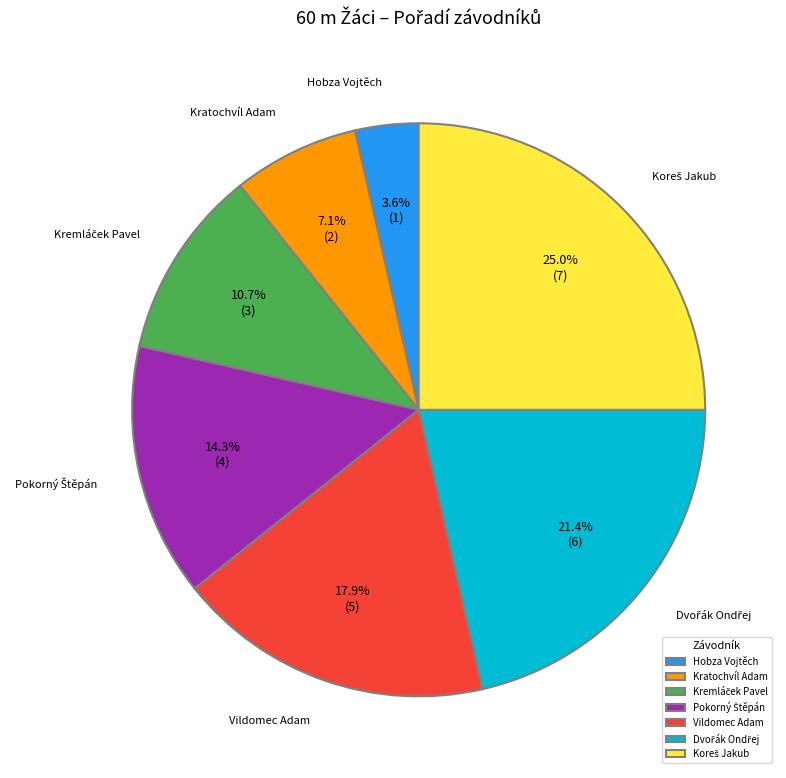

How many slices are in this pie chart?

7